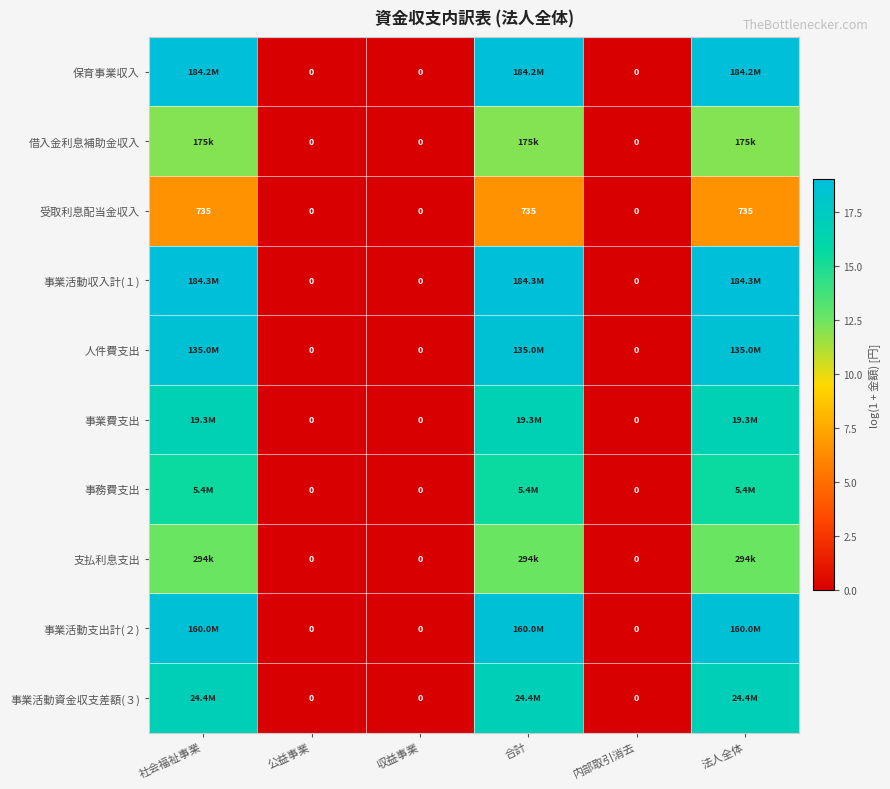

The value of 借入金利息補助金収入 at 法人全体 is 12.1. True or false?

True